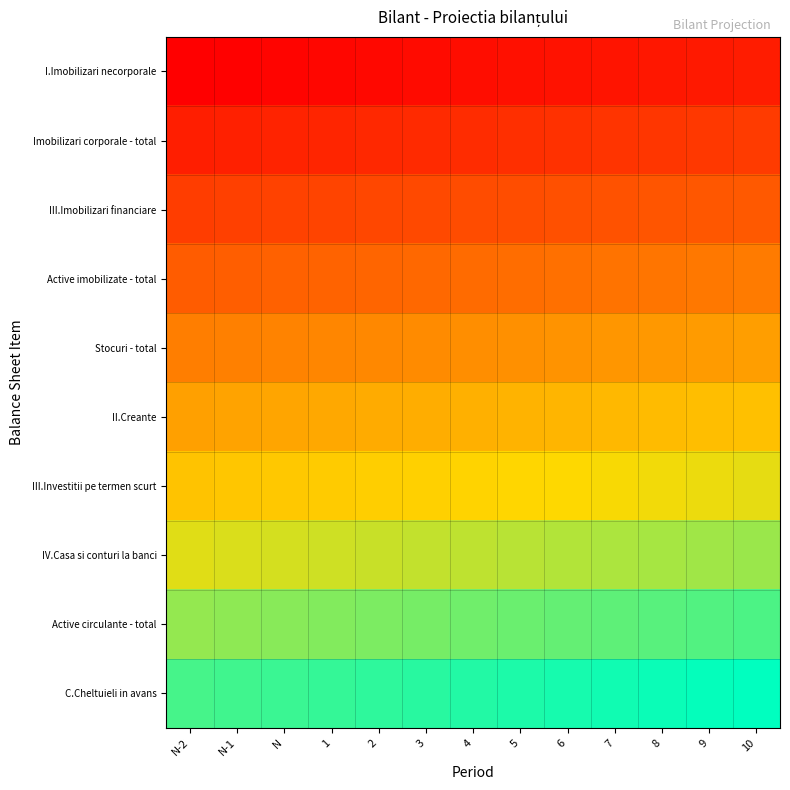

Between 3 and 5, which is larger?

5